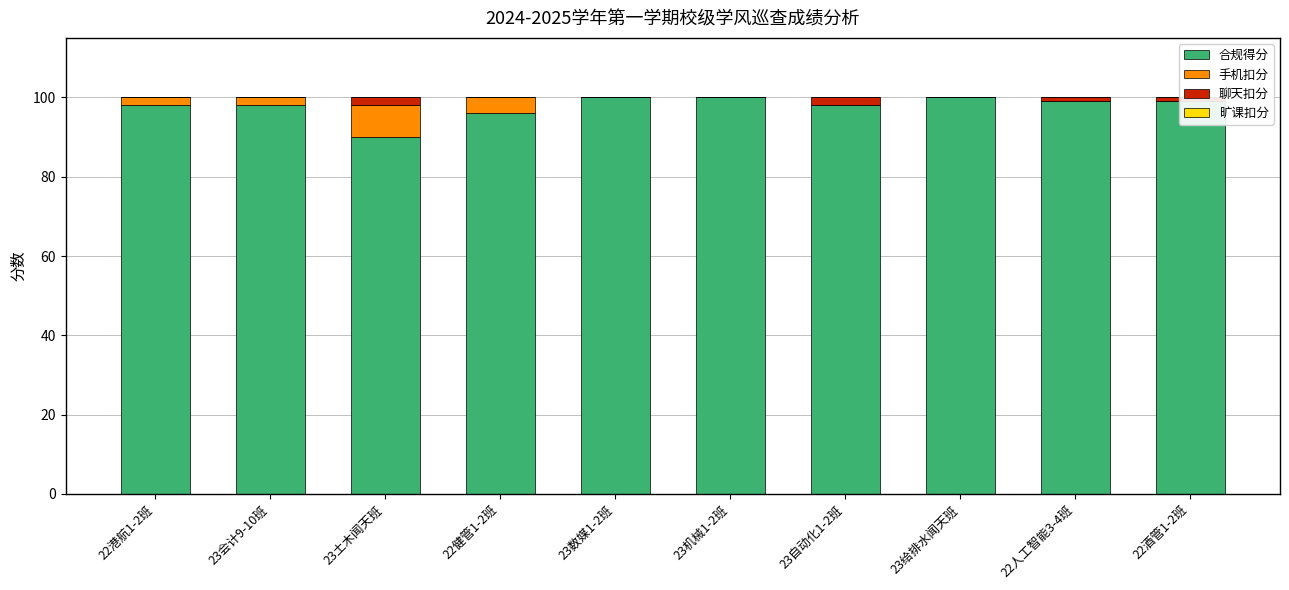

How many data points in 手机扣分 are above 0?

4